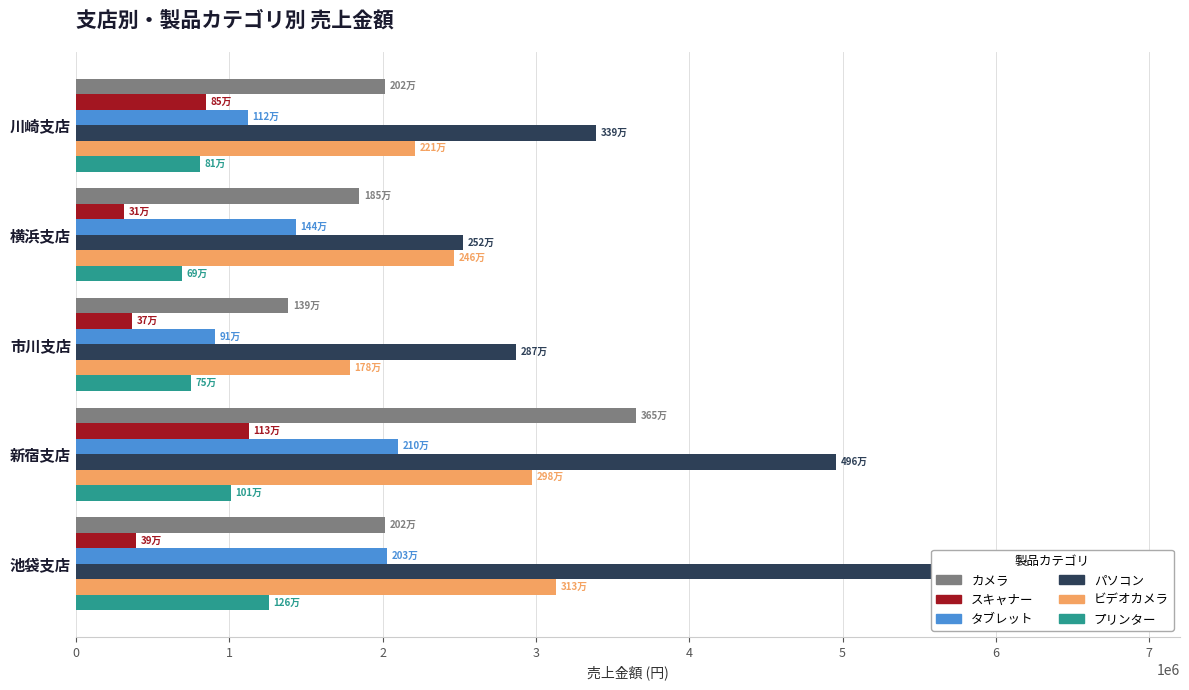

Where does the ビデオカメラ series first go above 2465000?

新宿支店